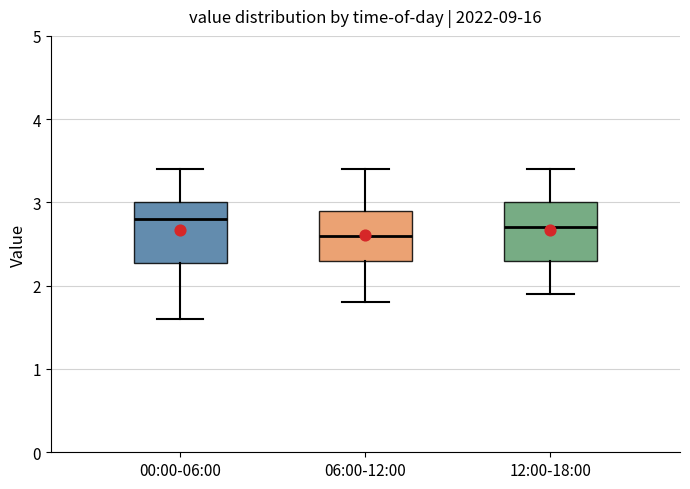

Reading left to right, read every box against the y-axis: the position of its median line, the range the box covers, and the ends of its whiskers. The values are not printed on the chart, so give them approximately, as read against the axis.

00:00-06:00: median 2.8, box 2.3 to 3.0, whiskers 1.6 to 3.4
06:00-12:00: median 2.6, box 2.3 to 2.9, whiskers 1.8 to 3.4
12:00-18:00: median 2.7, box 2.3 to 3.0, whiskers 1.9 to 3.4